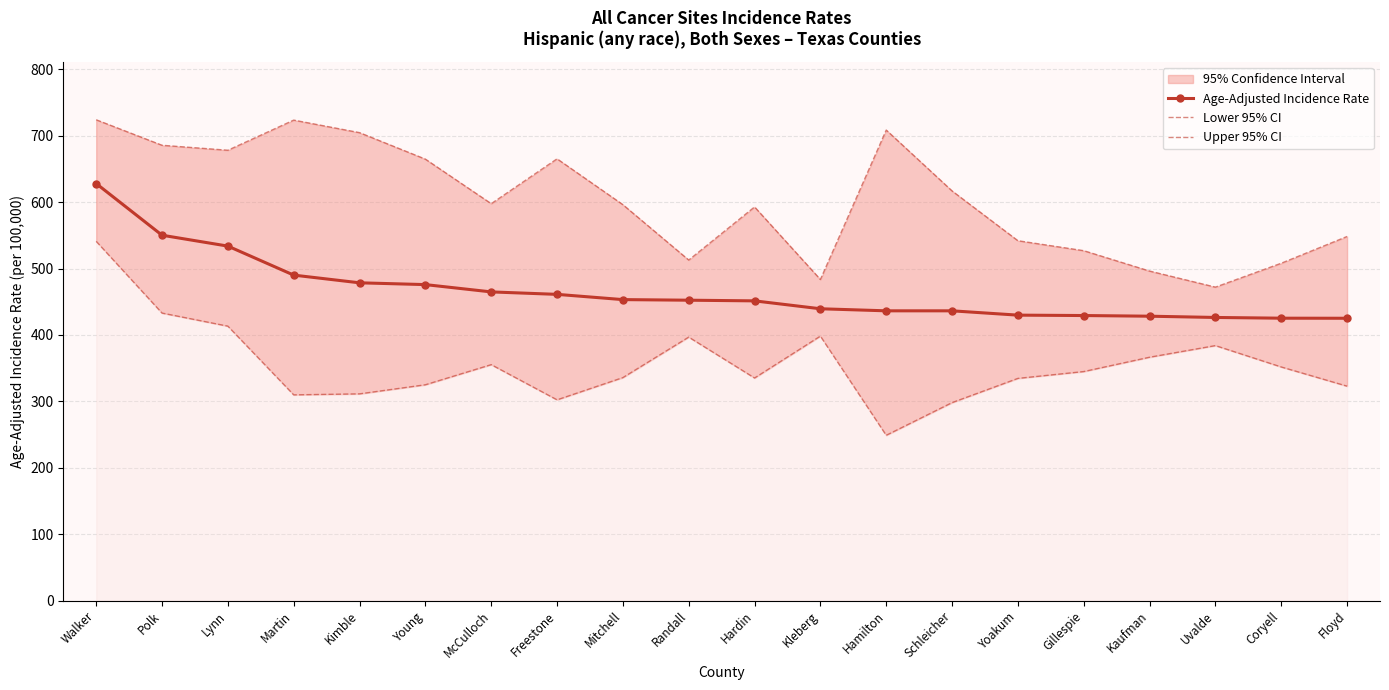

What is the difference between the maximum and minimum values in the Lower 95% CI series?

292.2